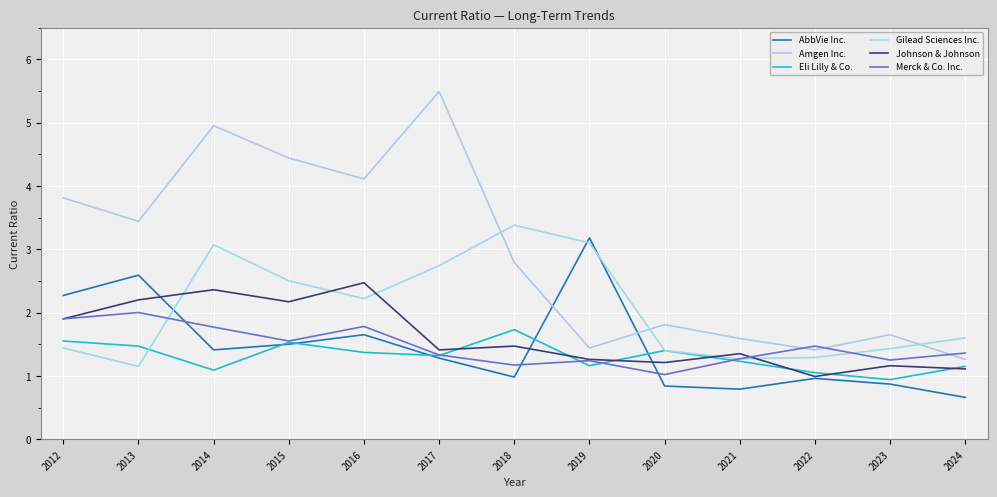

What is the sum of the Eli Lilly & Co. values at 2013 and 2020?

2.9